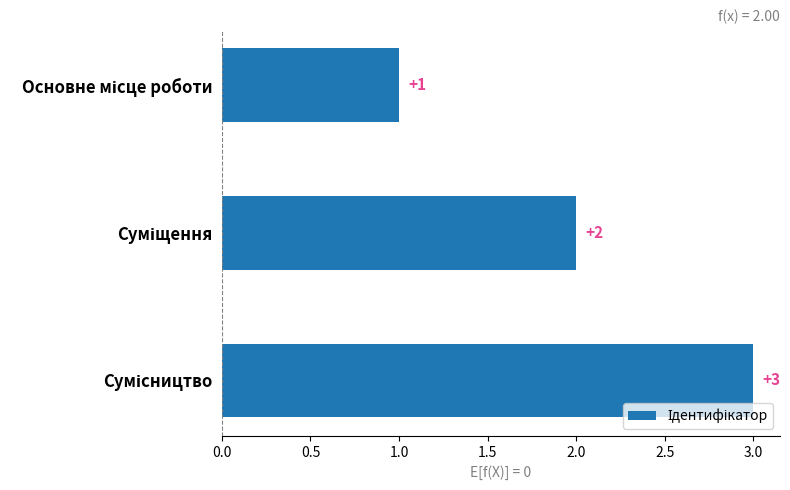

What is the sum of all values?

6